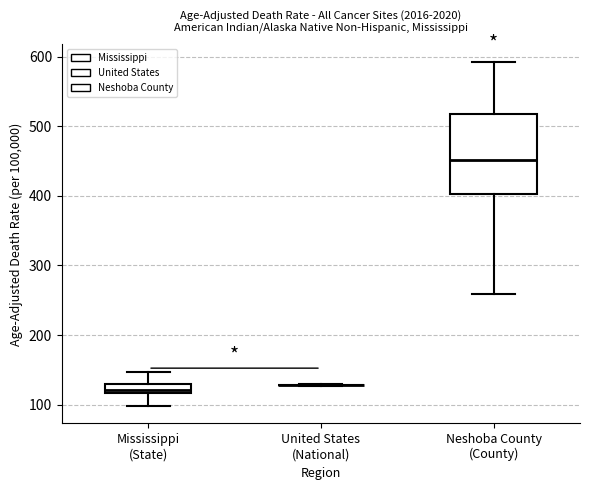

Where does the upper whisker of the box for Mississippi (State) end on the y-axis? The values are not printed on the chart, so give them approximately, as read against the axis.

150